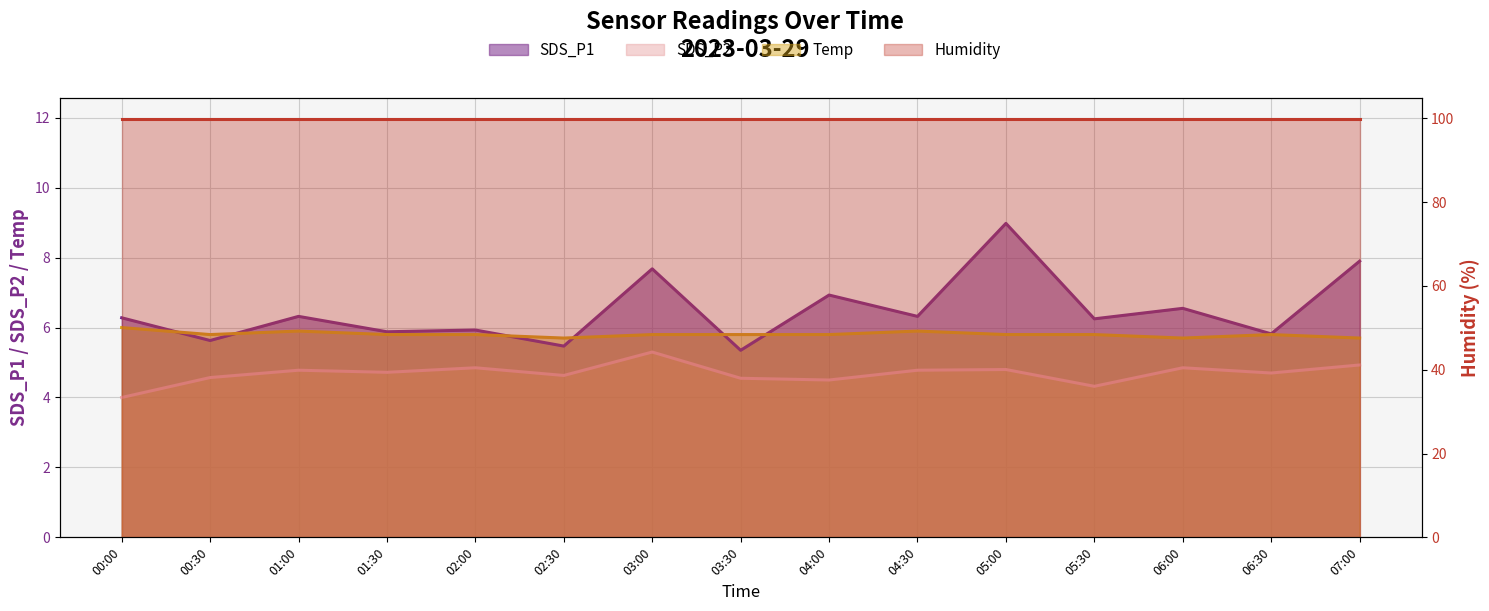

True or false: Temp and SDS_P2 intersect in this chart.

False